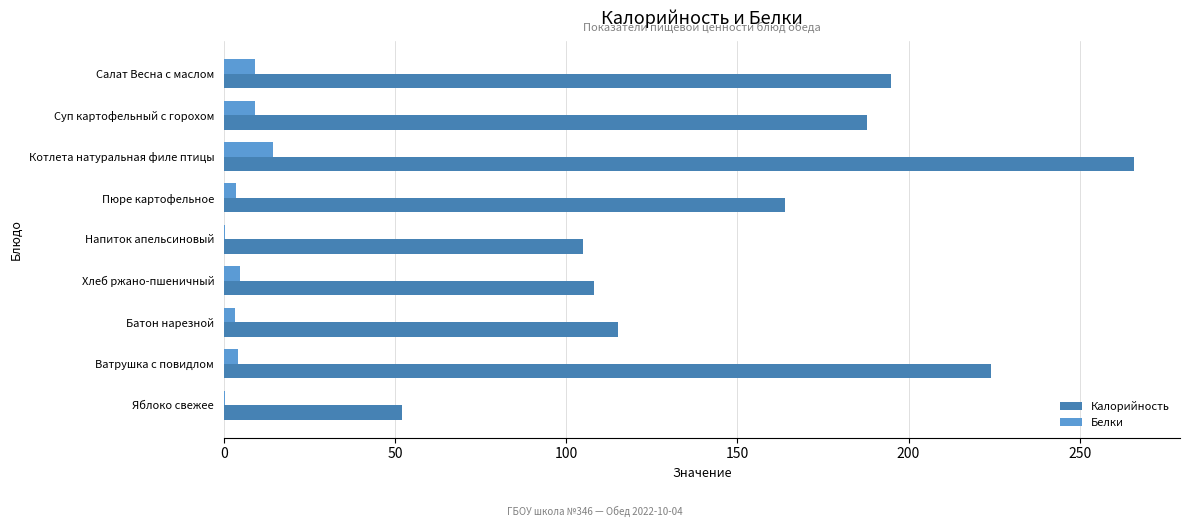

At which label is Калорийность closest to 159?

Пюре картофельное